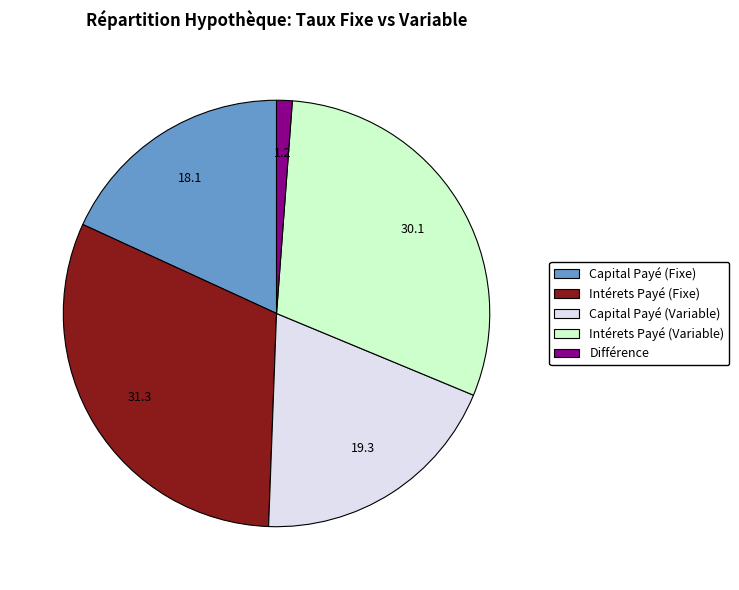

How many segments does this pie chart have?

5